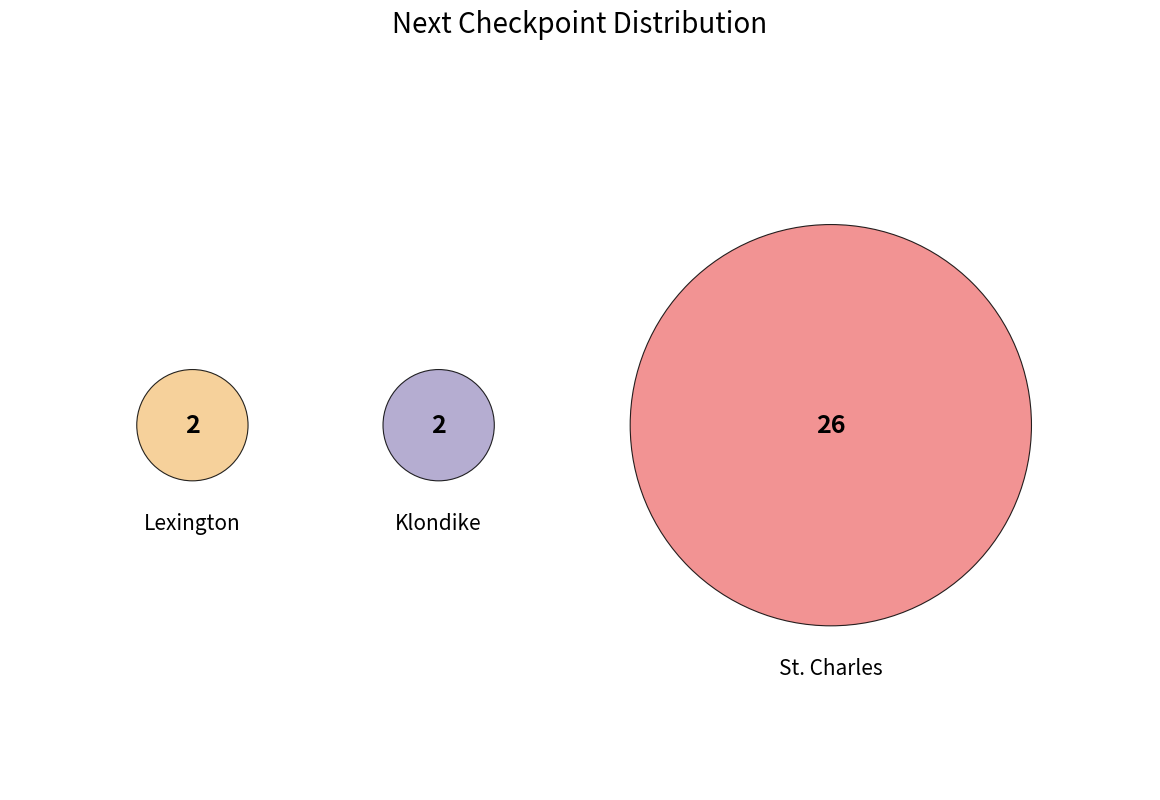

What is the smallest slice in the pie chart?

Lexington